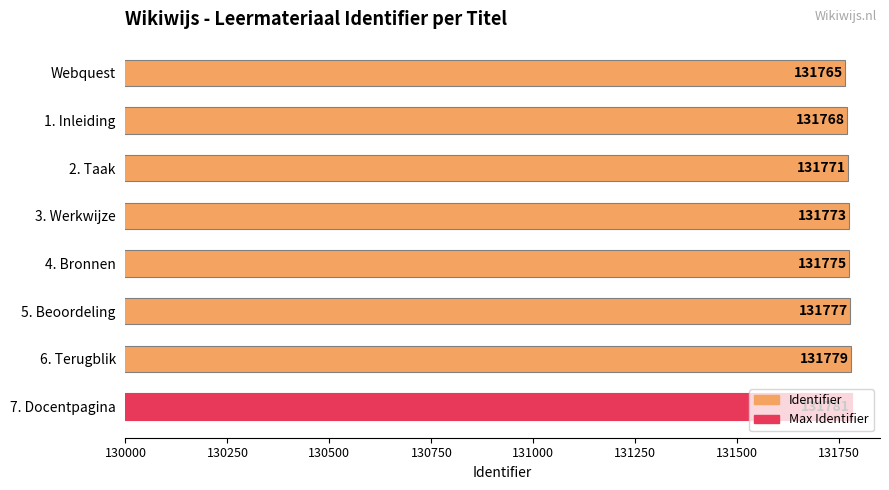

Which label corresponds to the smallest value in the chart?

Webquest